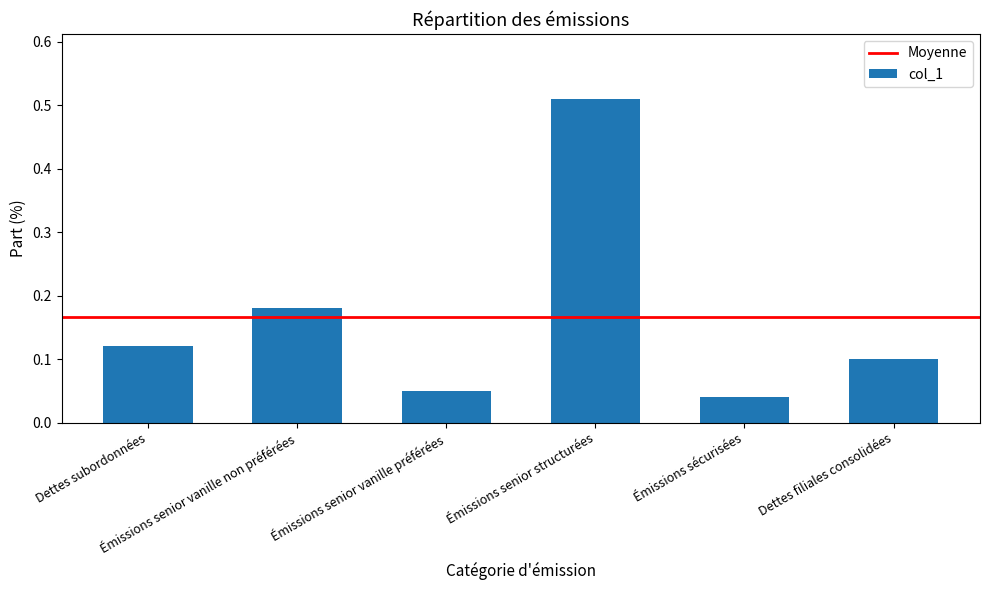

At which label is the value closest to 0?

Émissions sécurisées